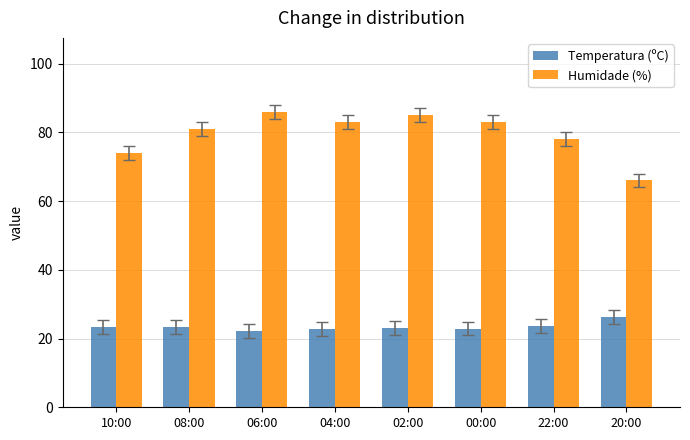

What position from the right is 22:00?

2